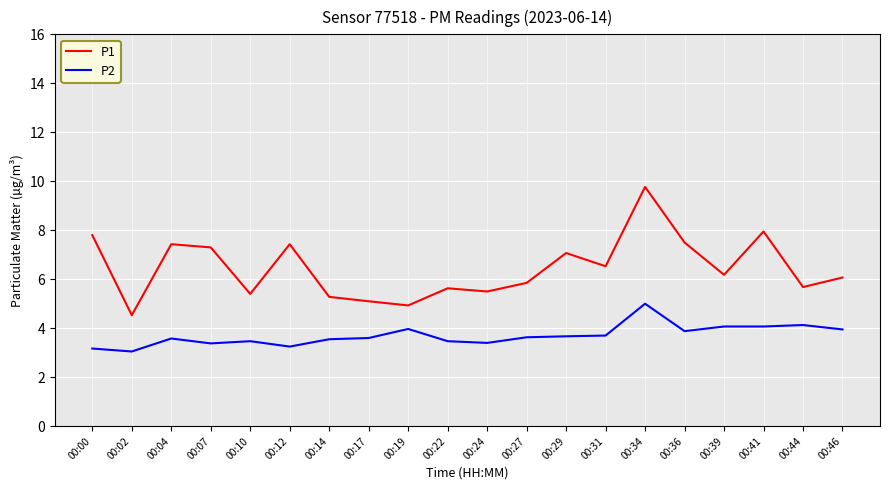

How many values in the P1 series exceed 6?

11